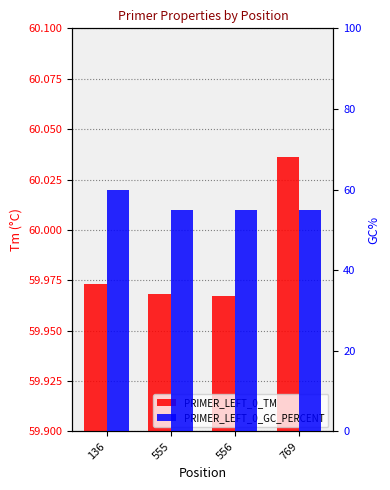

Reading right to left, extract all data points from this chart.

PRIMER_LEFT_0_TM: 769=60.0	556=60.0	555=60.0	136=60.0
PRIMER_LEFT_0_GC_PERCENT: 769=55.0	556=55.0	555=55.0	136=60.0